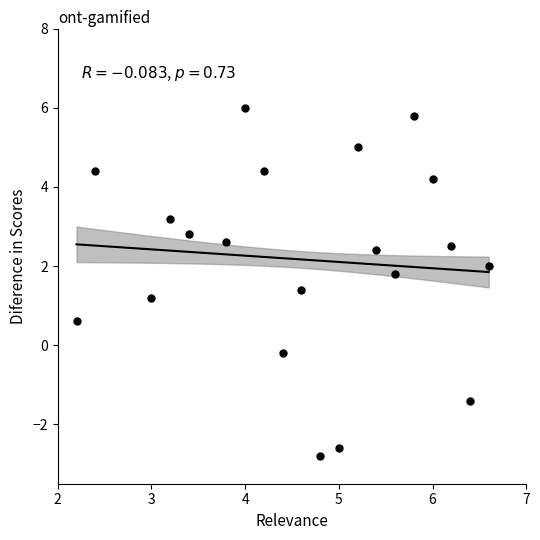

What is the range of Y values (max minus min)?

8.8